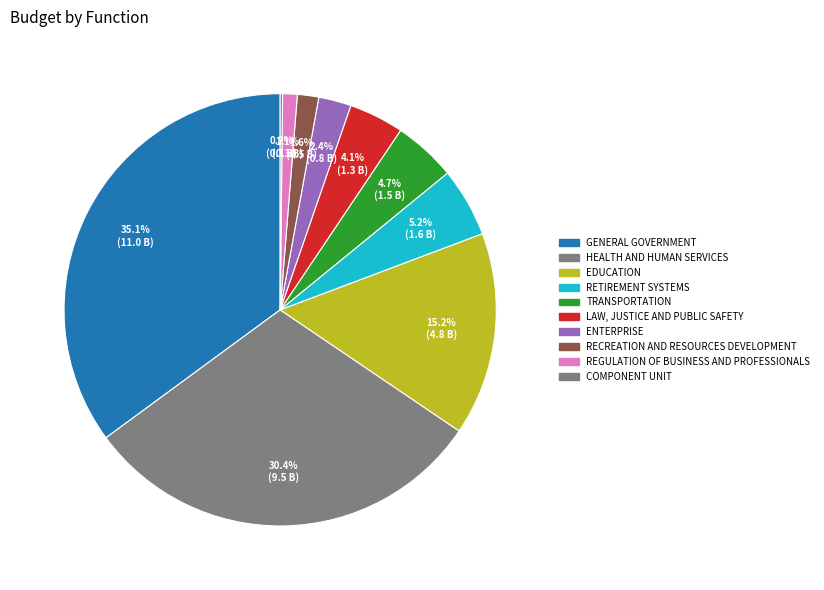

Combined, do REGULATION OF BUSINESS AND PROFESSIONALS and GENERAL GOVERNMENT account for over 50%?

No